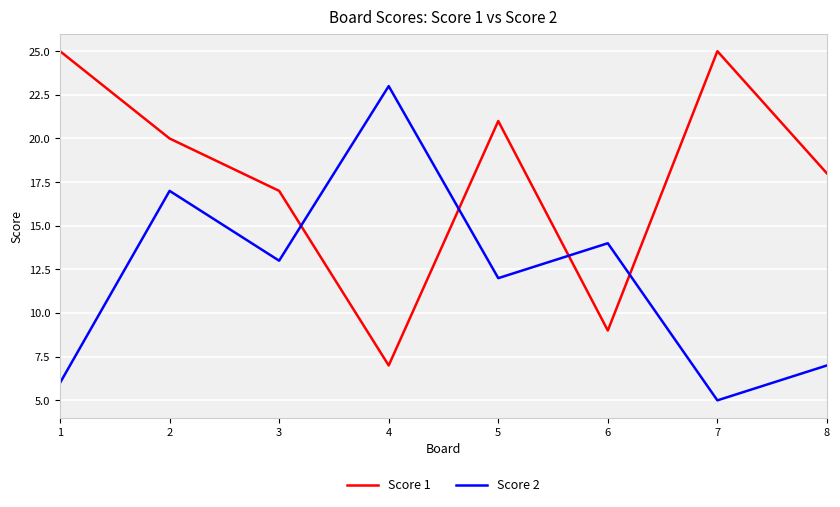

What is the total value across all series at 6?

23